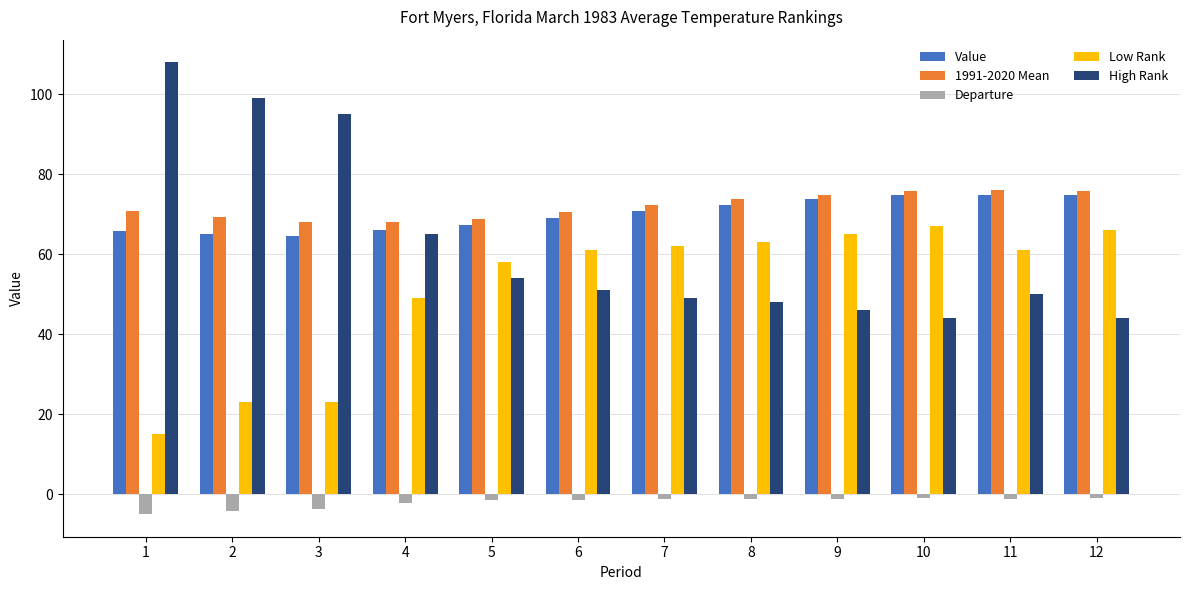

Rank the series at 10 from highest to lowest value.

1991-2020 Mean, Value, Low Rank, High Rank, Departure